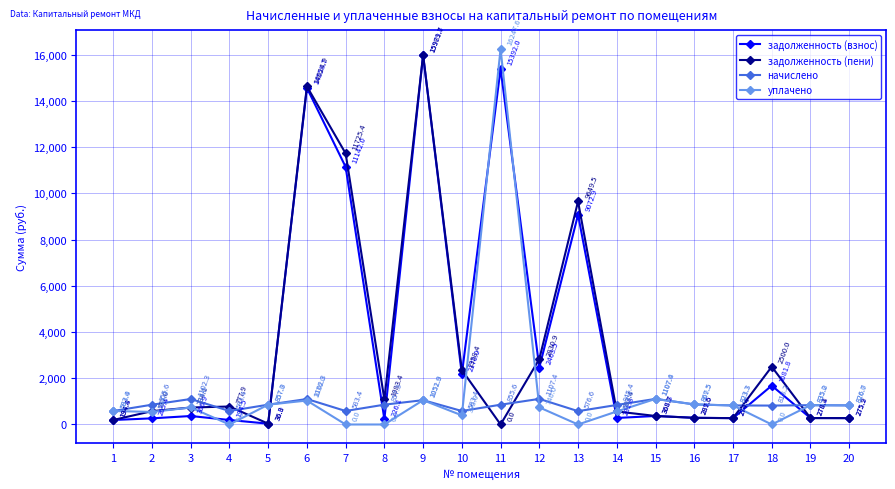

Is the value of начислено at 2 greater than the value of уплачено at 10?

Yes